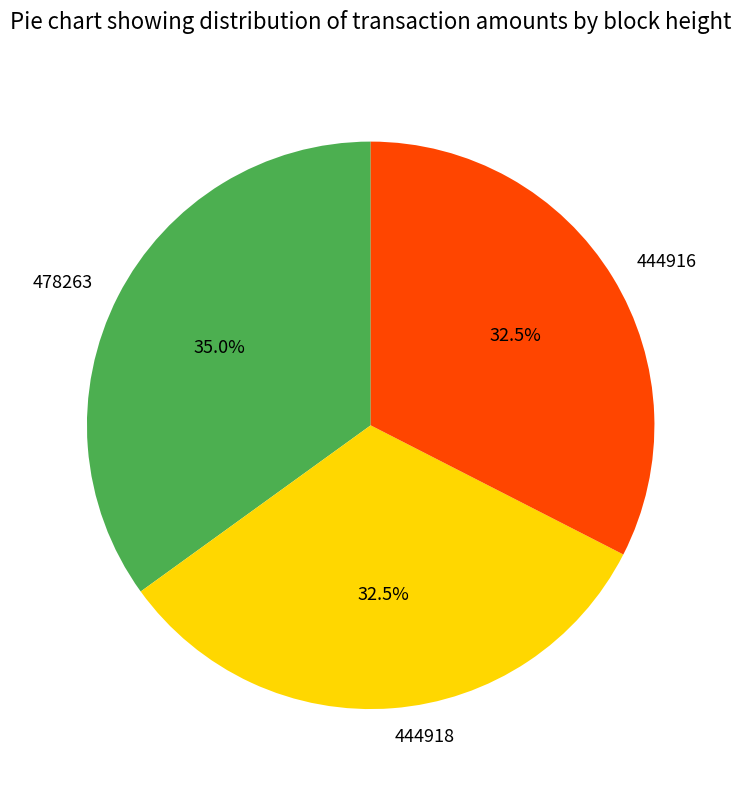

Does any single category account for the majority?

No